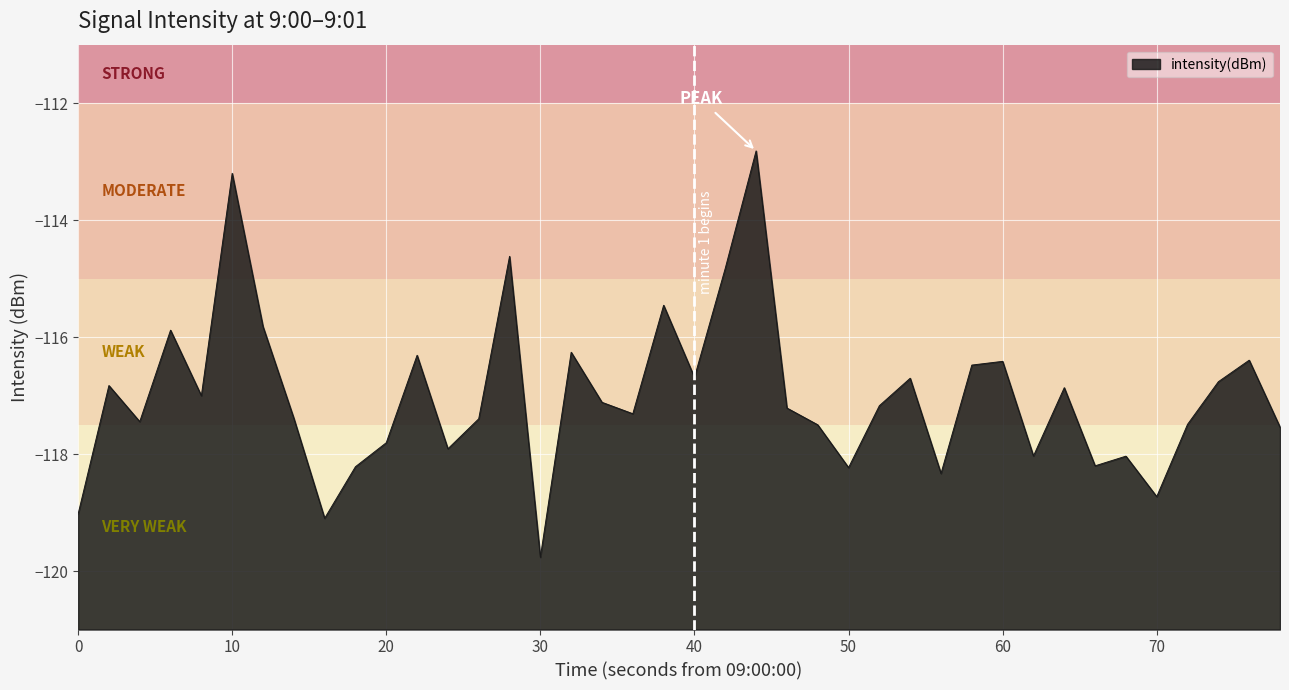

How many lines are shown in the chart?

1